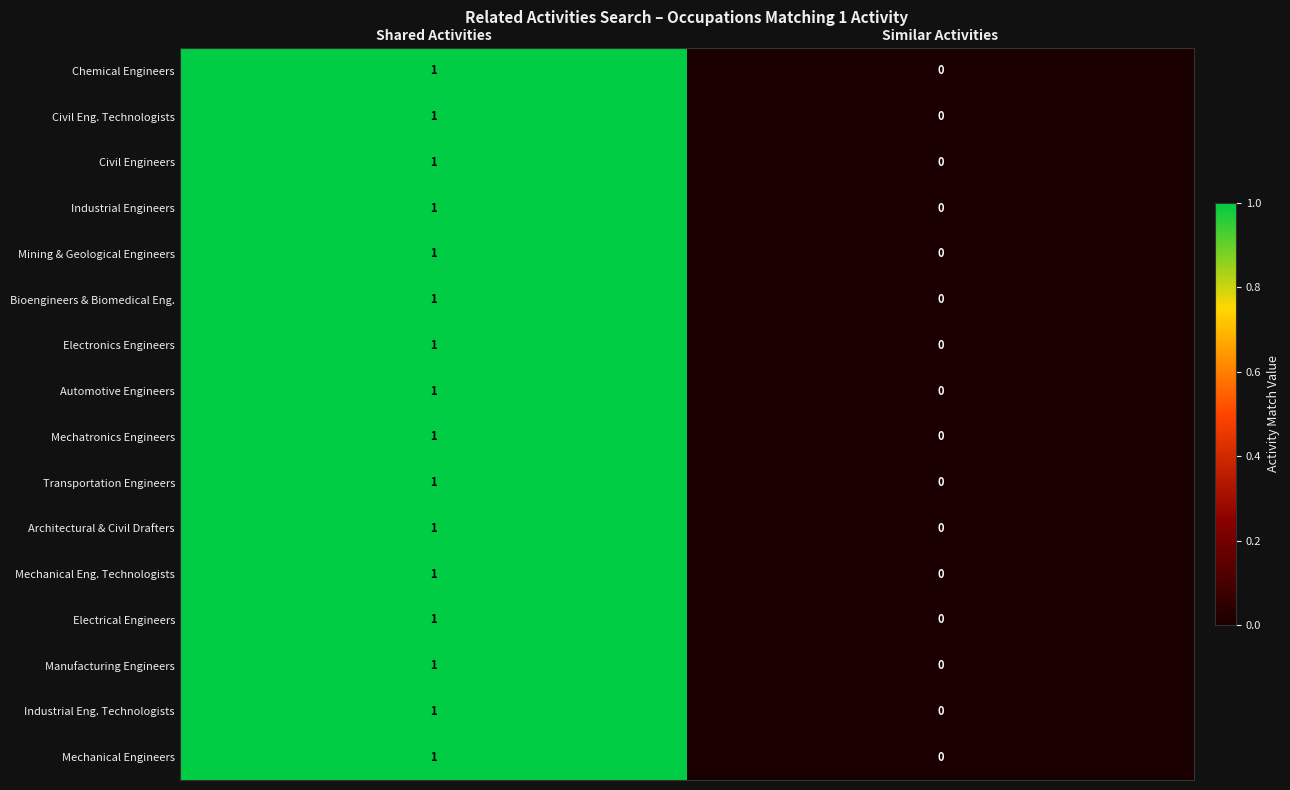

What is the total value across all series at Shared Activities?

16